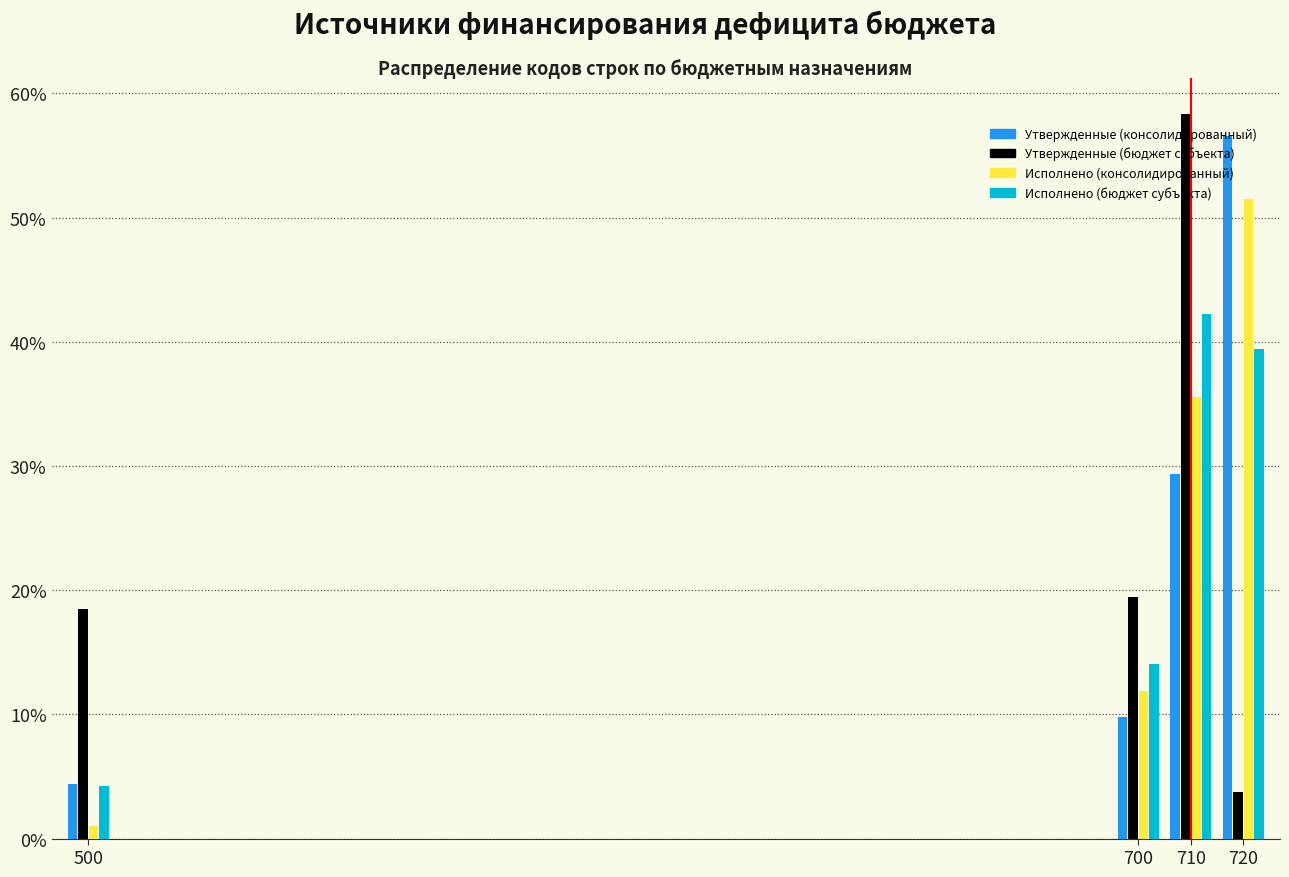

Is the value of Утвержденные (бюджет субъекта) at 500 greater than the value of Исполнено (бюджет субъекта) at 700?

Yes